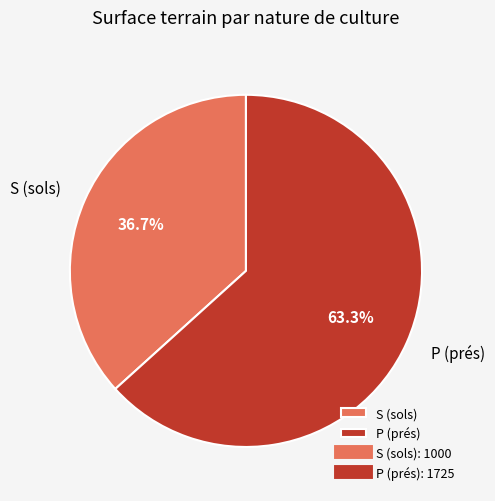

Rank the categories by value from highest to lowest.

P (prés), S (sols)